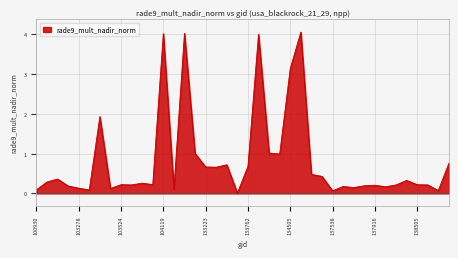

What is the difference between the maximum and minimum values?

4.0